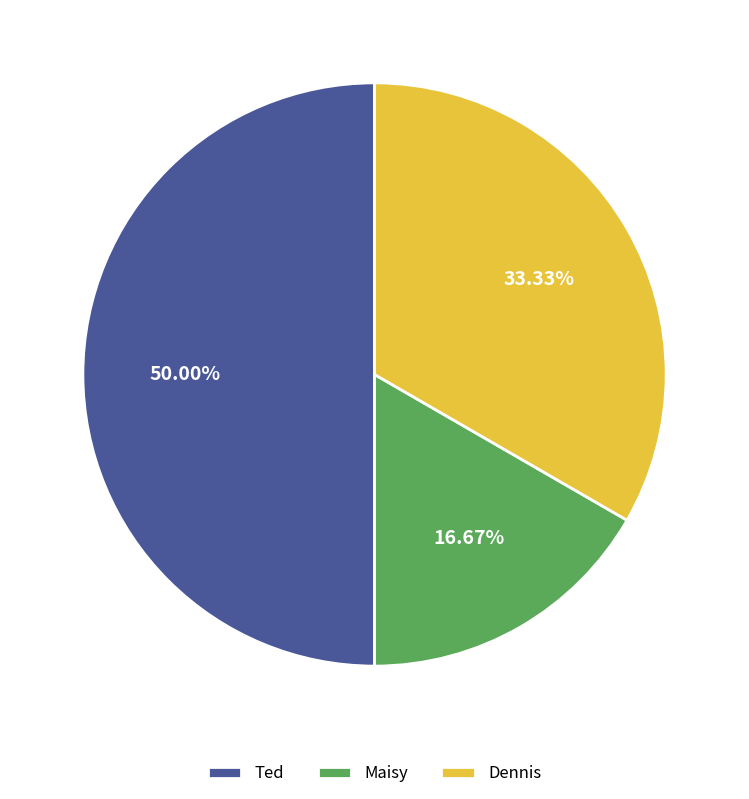

The Dennis slice represents 33% of the pie. True or false?

True